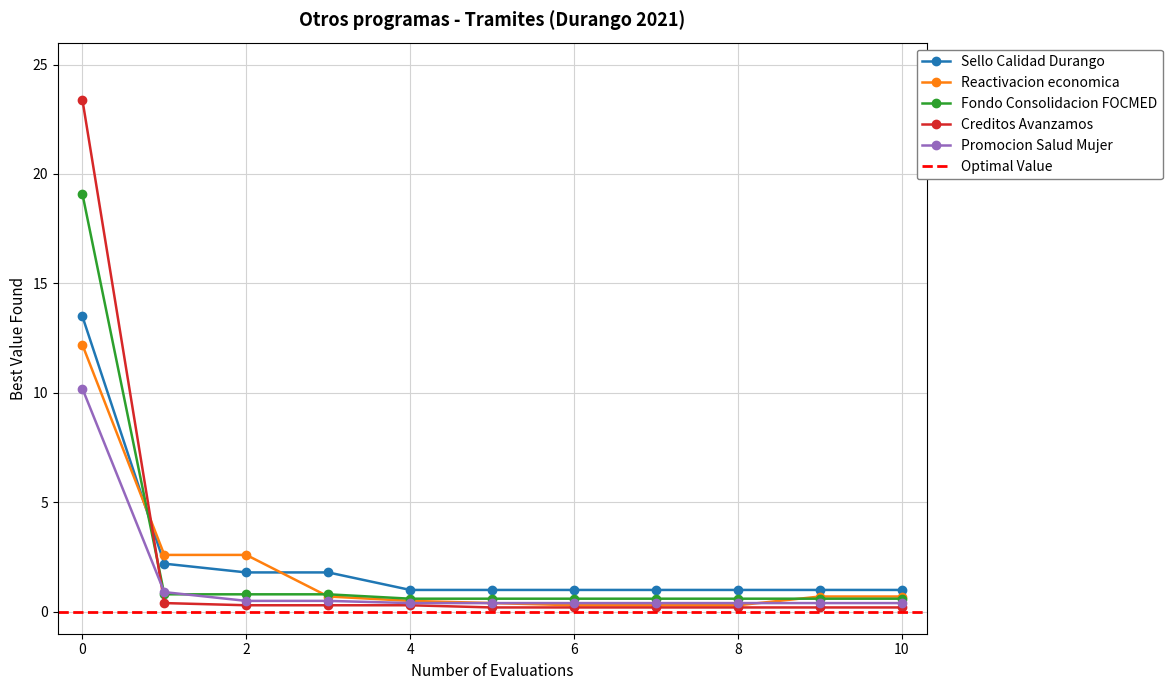

How many categories are shown in the chart?

11